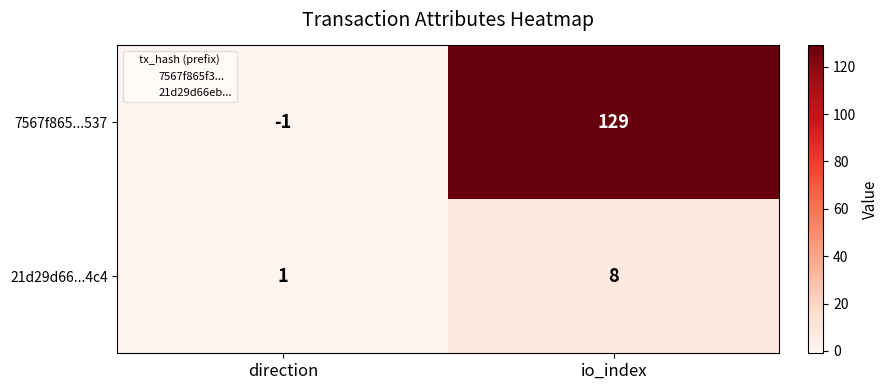

Which series has the largest total across all categories?

7567f865...537